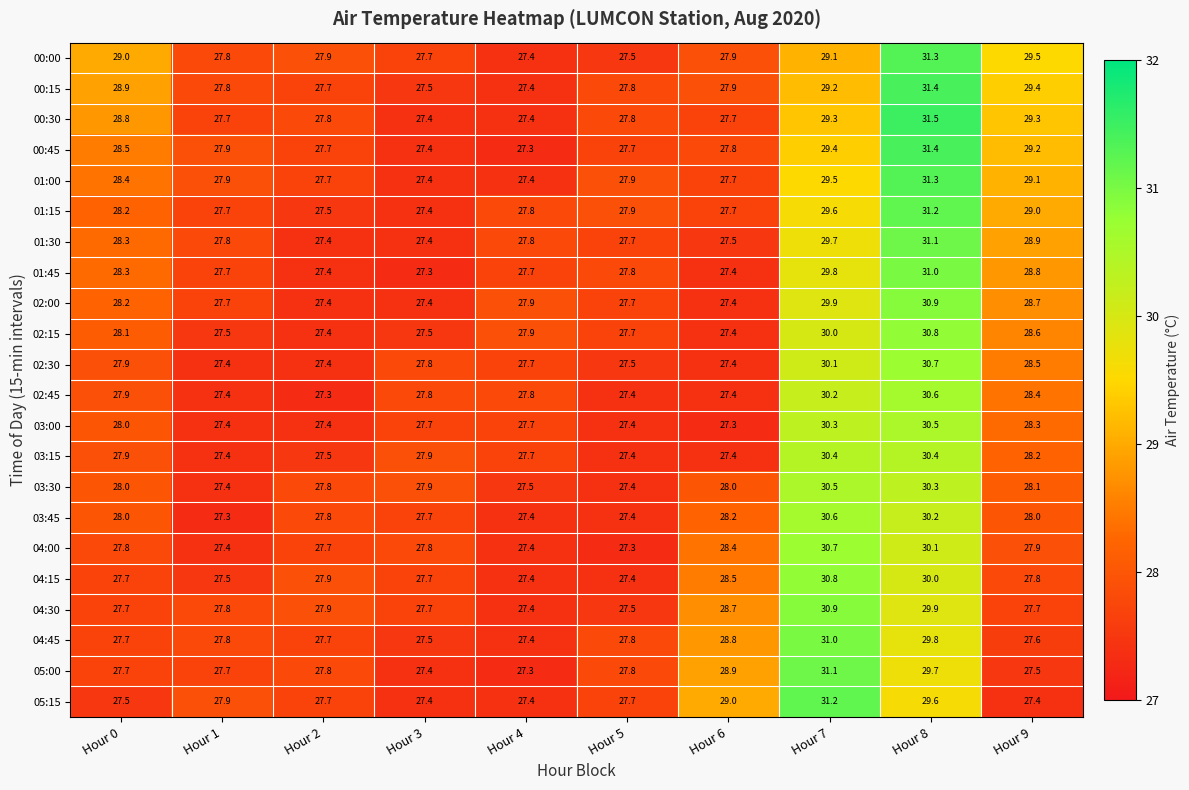

The value of 02:30 at Hour 7 is 30.1. True or false?

True